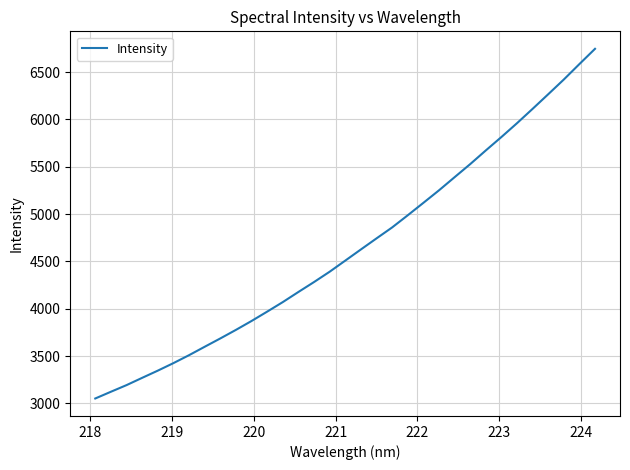

What is the minimum value shown in the chart?

3051.7